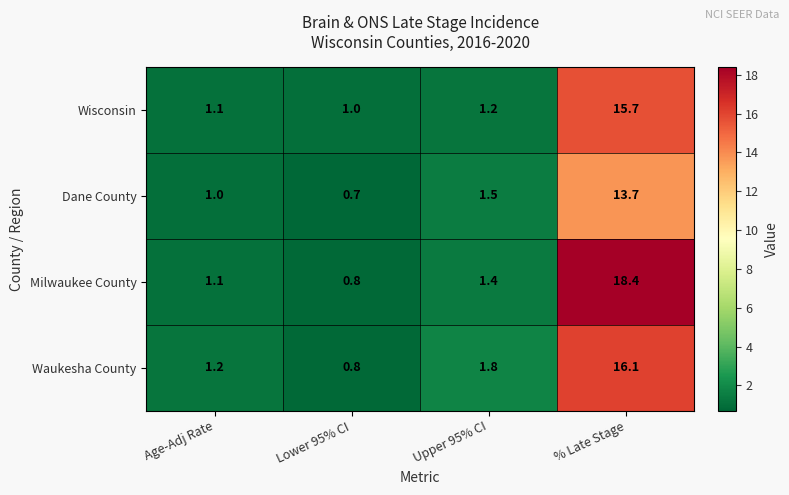

Rank the series by their maximum value, from highest to lowest.

Milwaukee County, Waukesha County, Wisconsin, Dane County